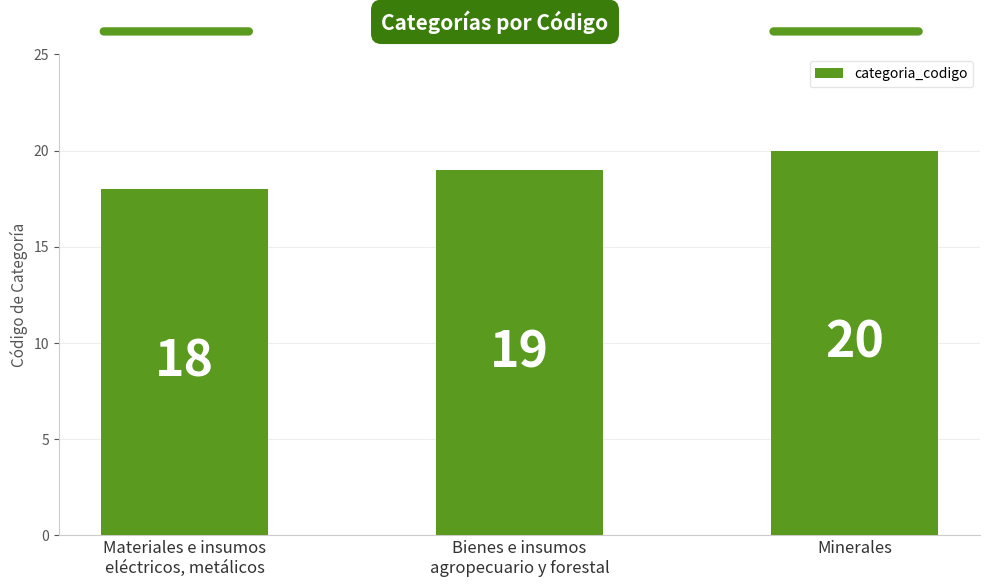

Are the bars grouped side by side (vs. stacked)?

No